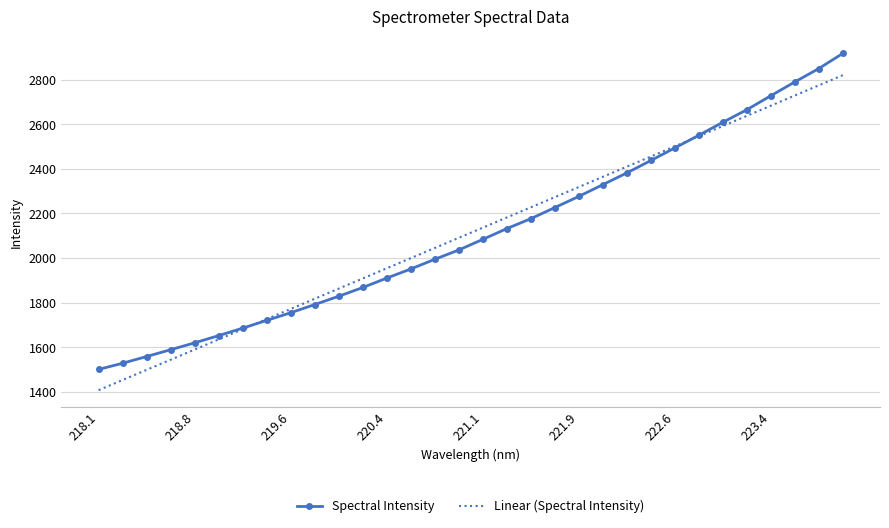

Which series has the largest range (max minus min)?

Spectral Intensity